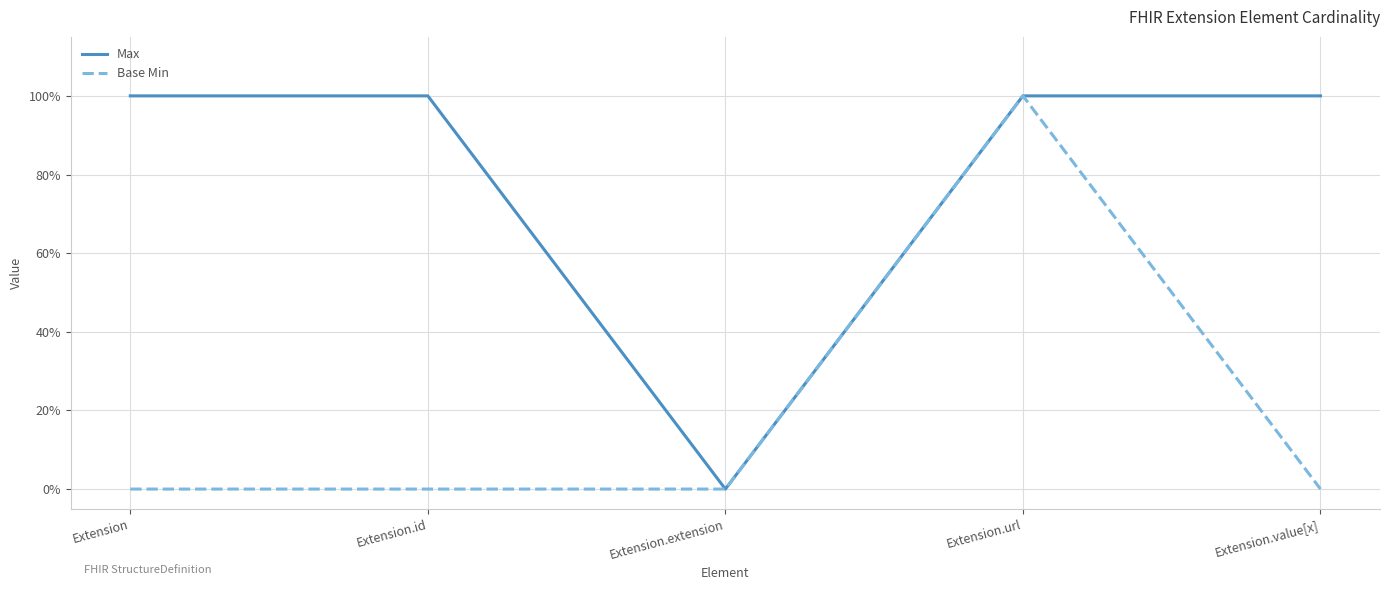

Rank the series by their average value, from lowest to highest.

Base Min, Max